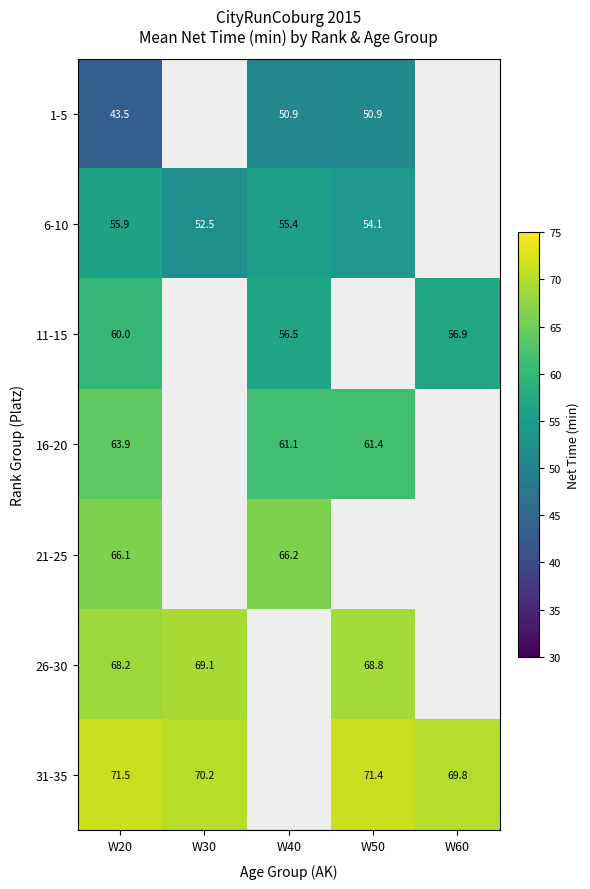

At how many categories does at least one series exceed 52?

5